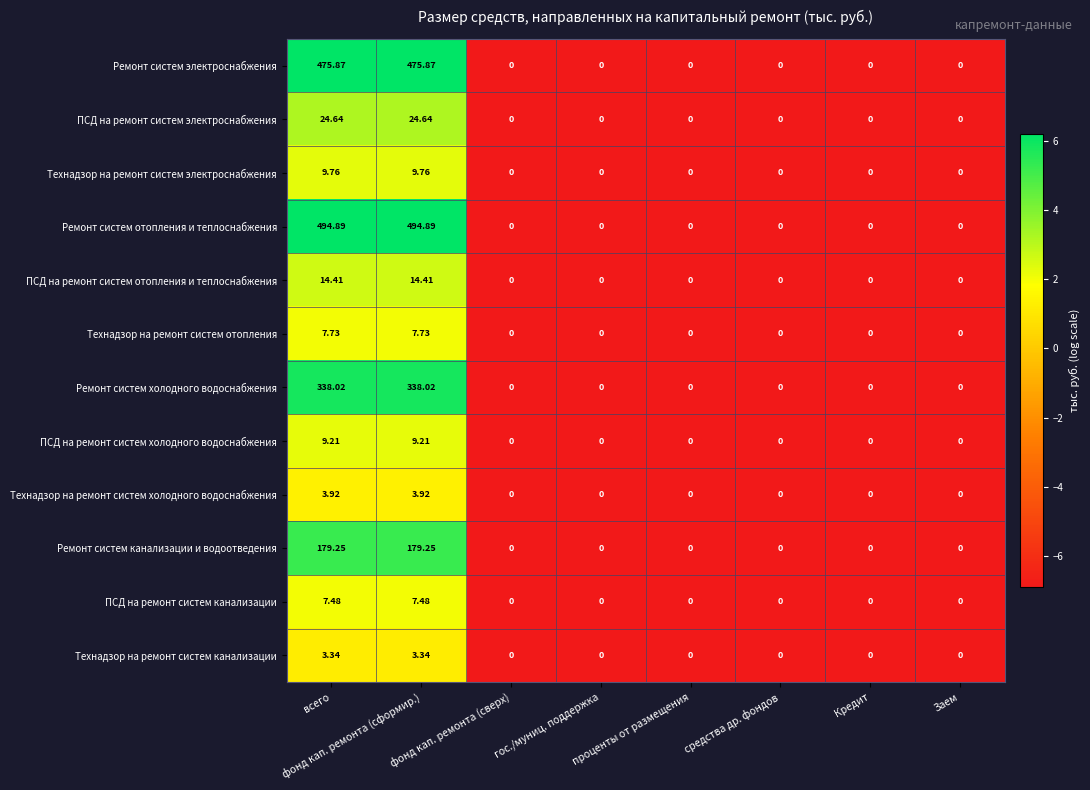

Rank the series by their maximum value, from lowest to highest.

Технадзор на ремонт систем канализации, Технадзор на ремонт систем холодного водоснабжения, ПСД на ремонт систем канализации, Технадзор на ремонт систем отопления, ПСД на ремонт систем холодного водоснабжения, Технадзор на ремонт систем электроснабжения, ПСД на ремонт систем отопления и теплоснабжения, ПСД на ремонт систем электроснабжения, Ремонт систем канализации и водоотведения, Ремонт систем холодного водоснабжения, Ремонт систем электроснабжения, Ремонт систем отопления и теплоснабжения